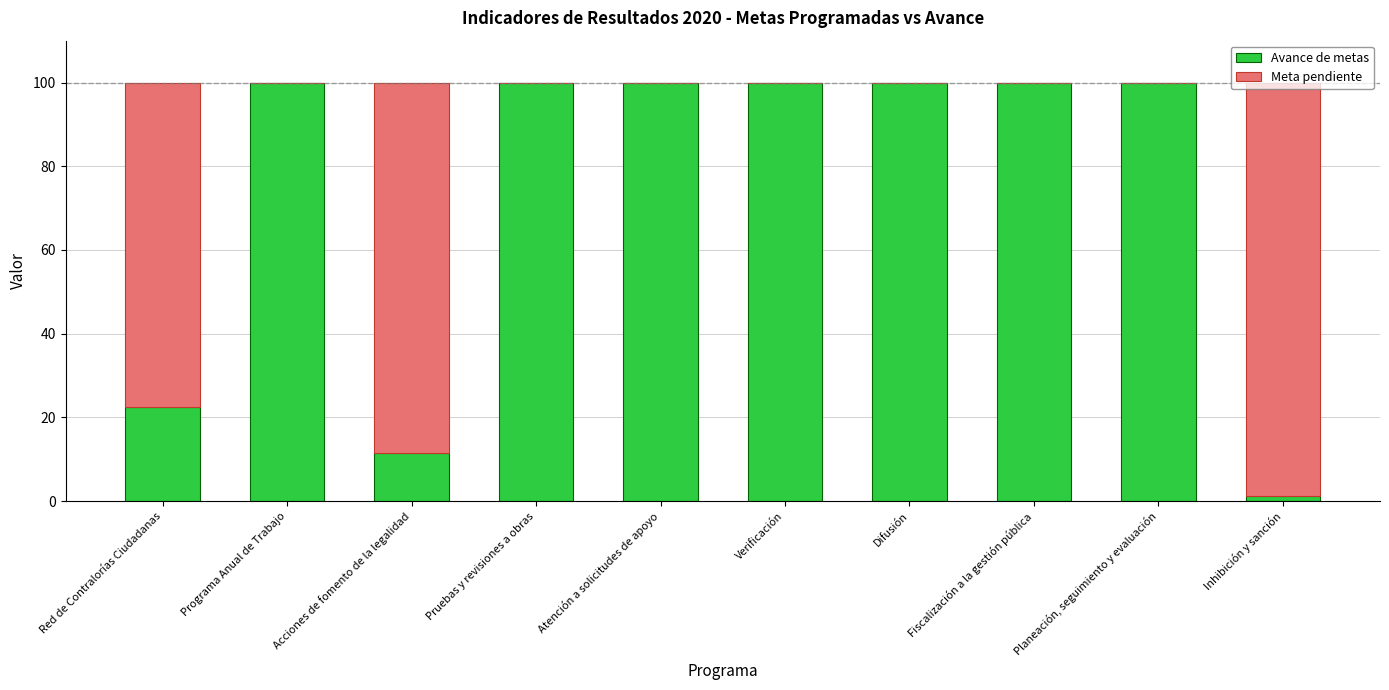

What is the total value across all series at Red de Contralorías Ciudadanas?

100.0